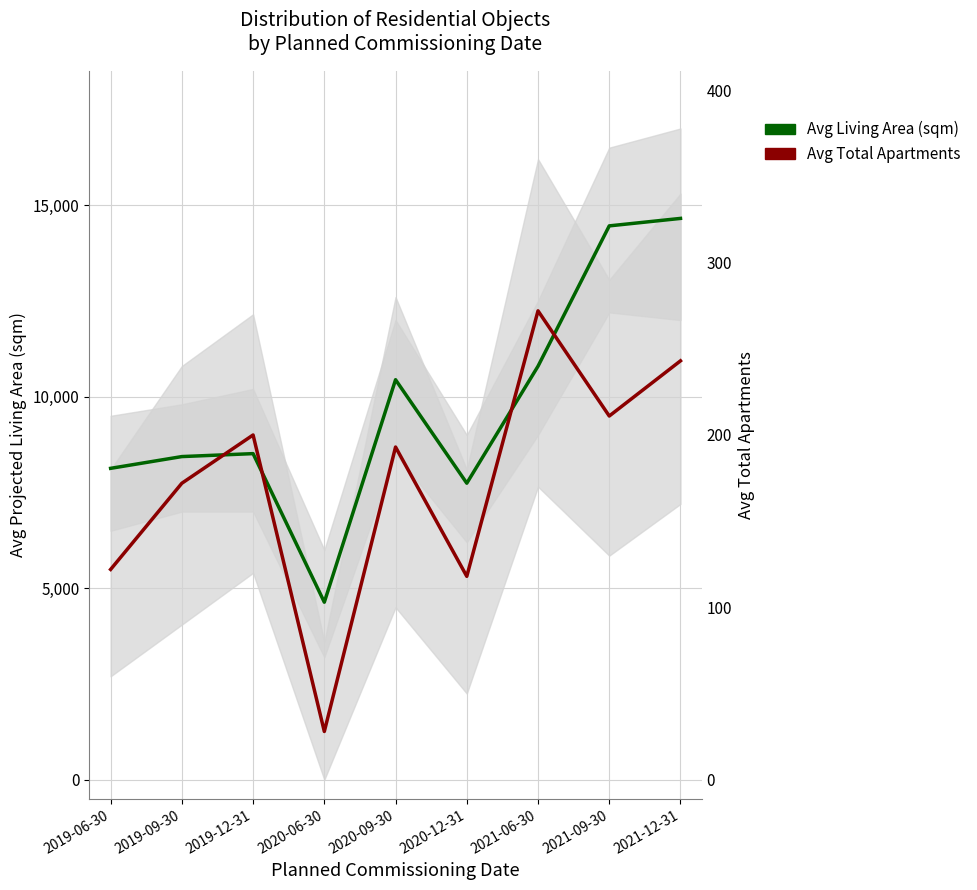

What is the label of the 3rd point from the left?

2019-12-31